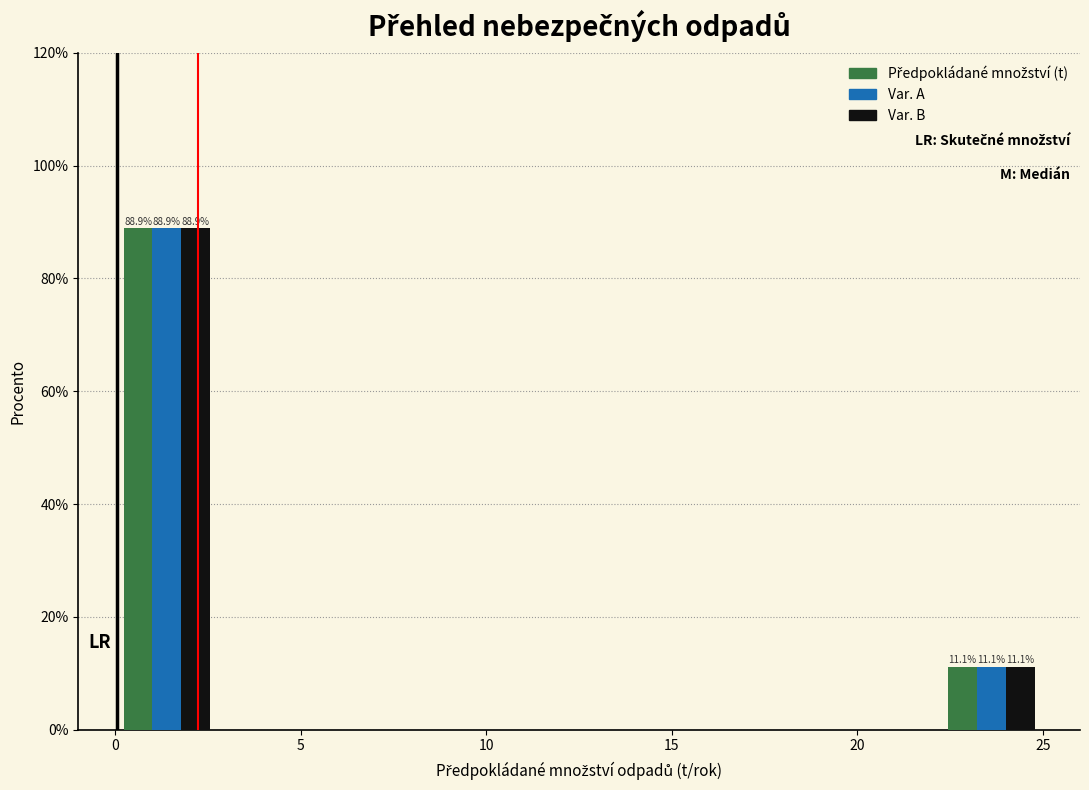

In the Var. B series, which range on the x-axis has the tallest bar?

0.0 to 3.0